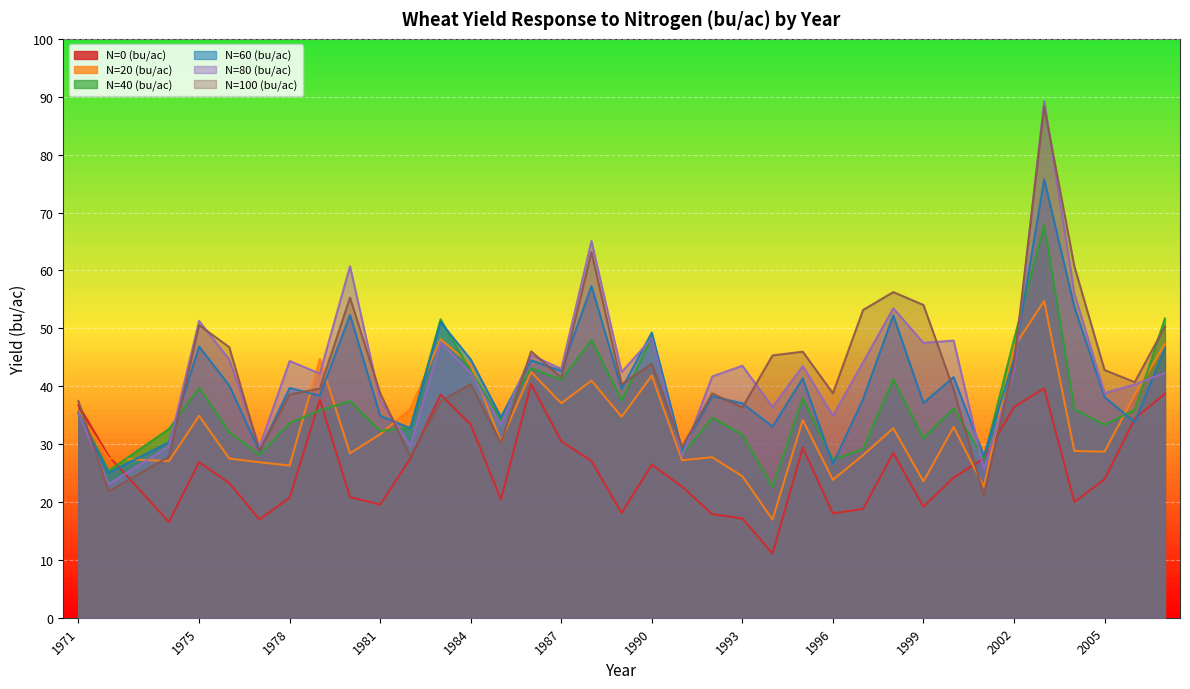

List the series in order of their peak value, highest first.

N=80 (bu/ac), N=100 (bu/ac), N=60 (bu/ac), N=40 (bu/ac), N=20 (bu/ac), N=0 (bu/ac)